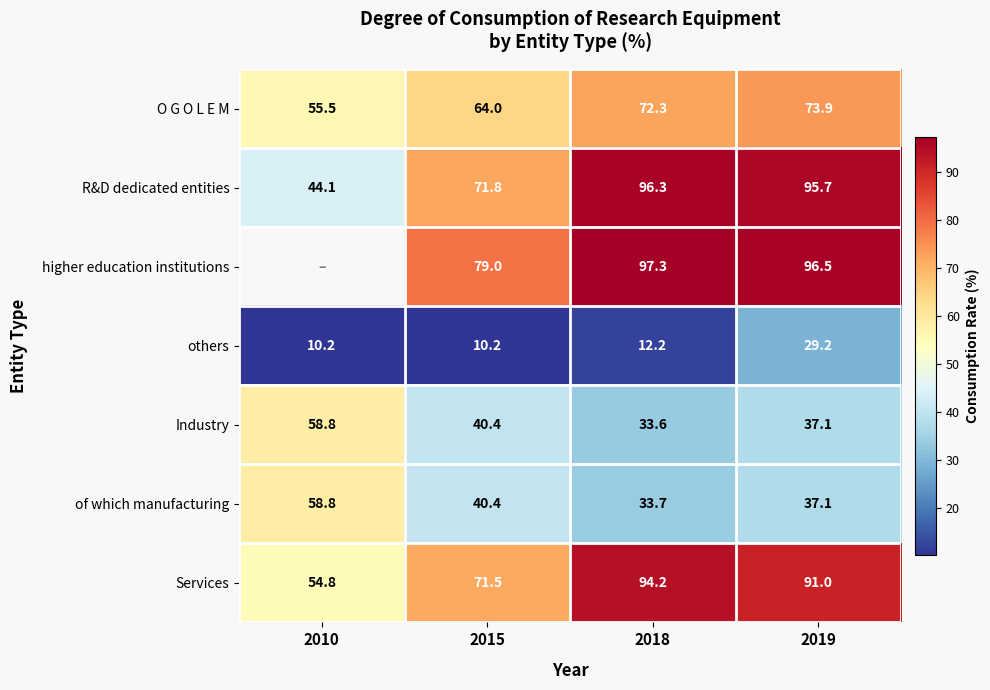

What is the lowest value of the Services series?

54.8